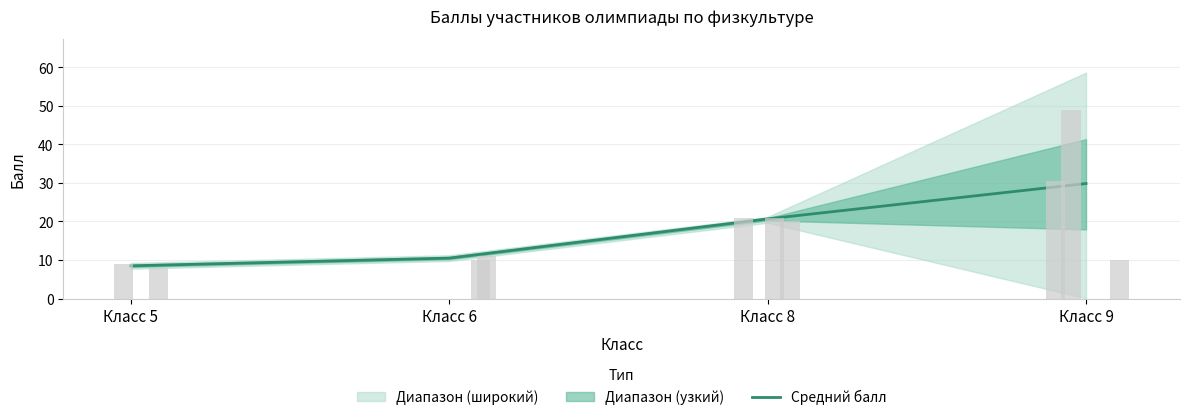

List the labels in order of value, largest first.

Класс 9, Класс 8, Класс 6, Класс 5